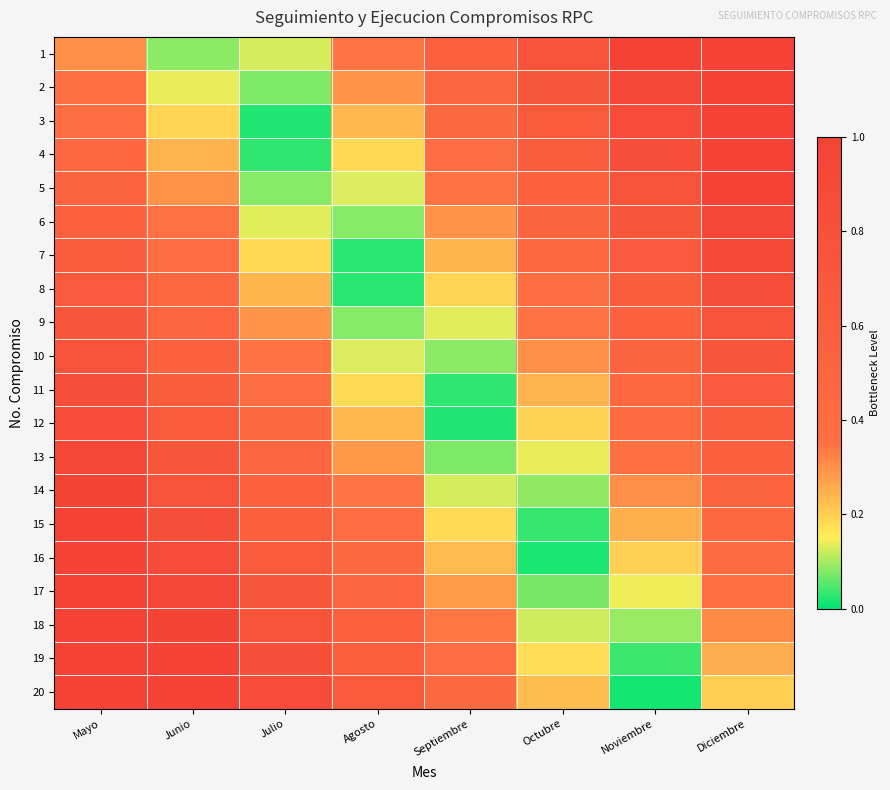

List the series in order of their peak value, highest first.

20, 19, 1, 18, 2, 17, 3, 16, 4, 15, 5, 14, 6, 13, 7, 12, 8, 11, 9, 10